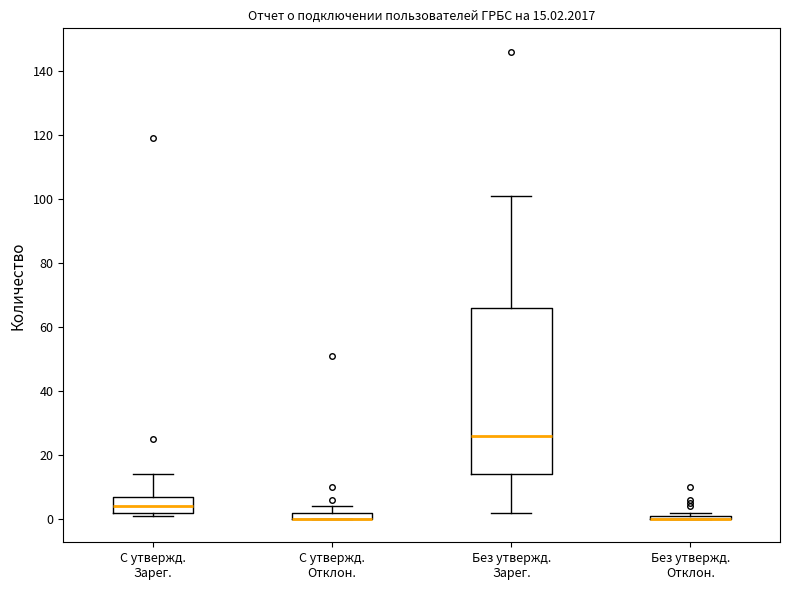

Comparing the boxes themselves (not the whiskers), which one is the tallest?

Без утвержд. Зарег.